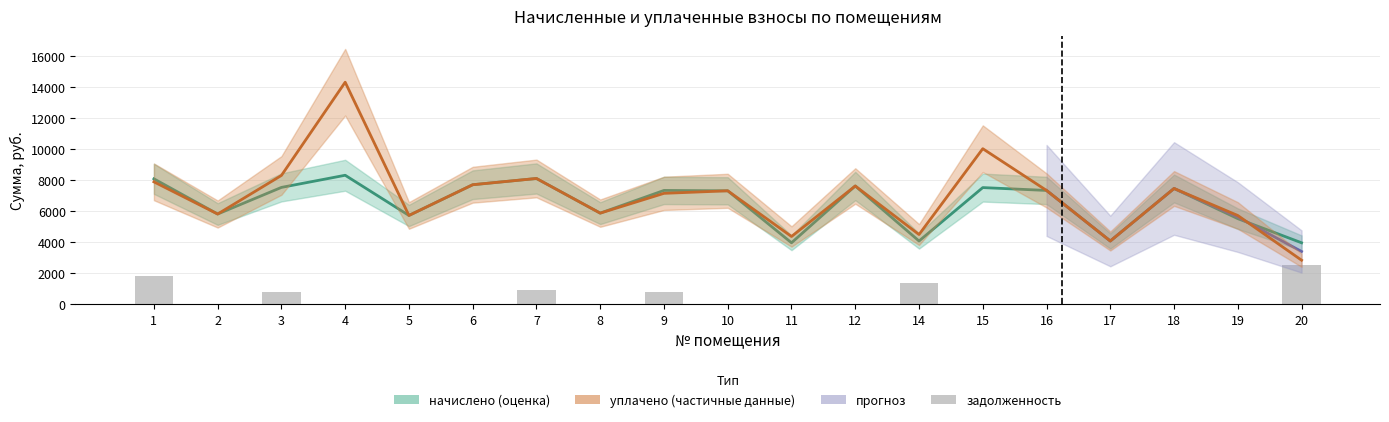

What is the difference between the maximum and minimum values in the начислено series?

4354.6